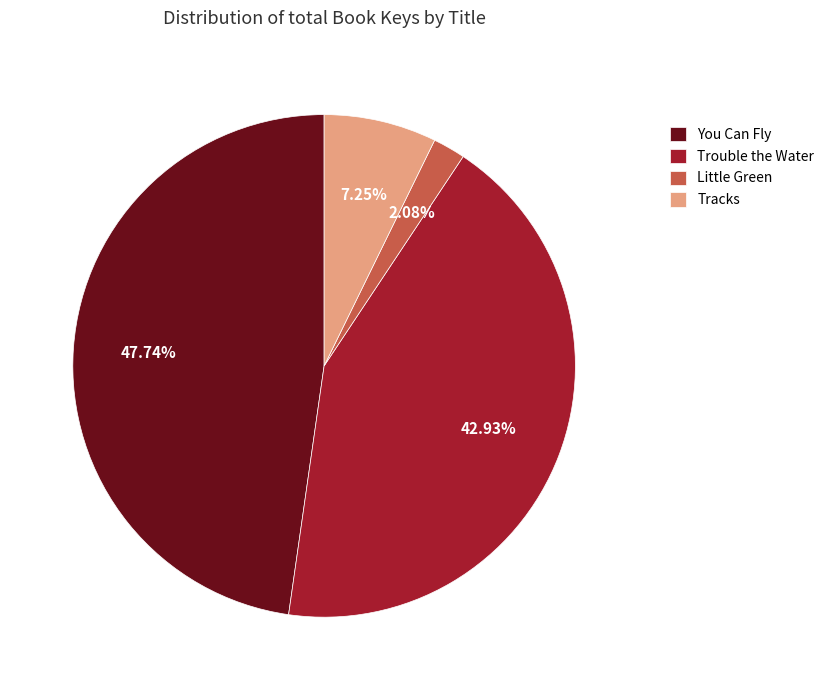

Between Trouble the Water and Little Green, which is larger?

Trouble the Water